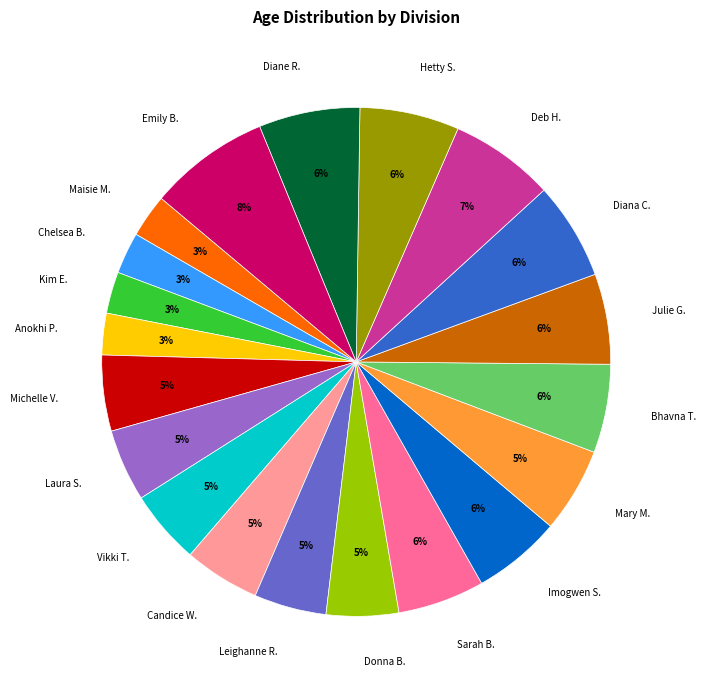

To the nearest percent, what portion does Bhavna T. represent?

6%